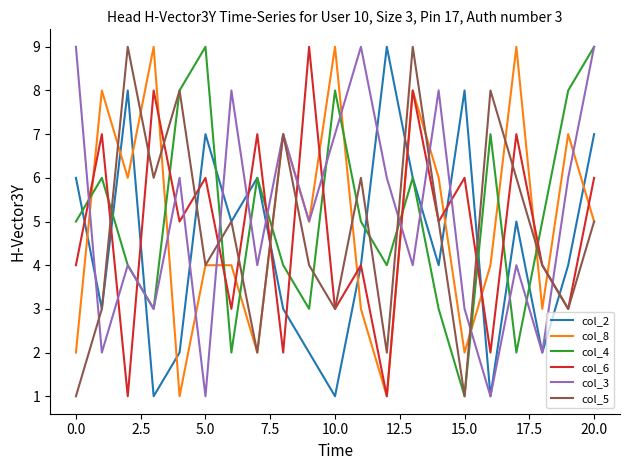

What is the maximum value shown in the chart?

9